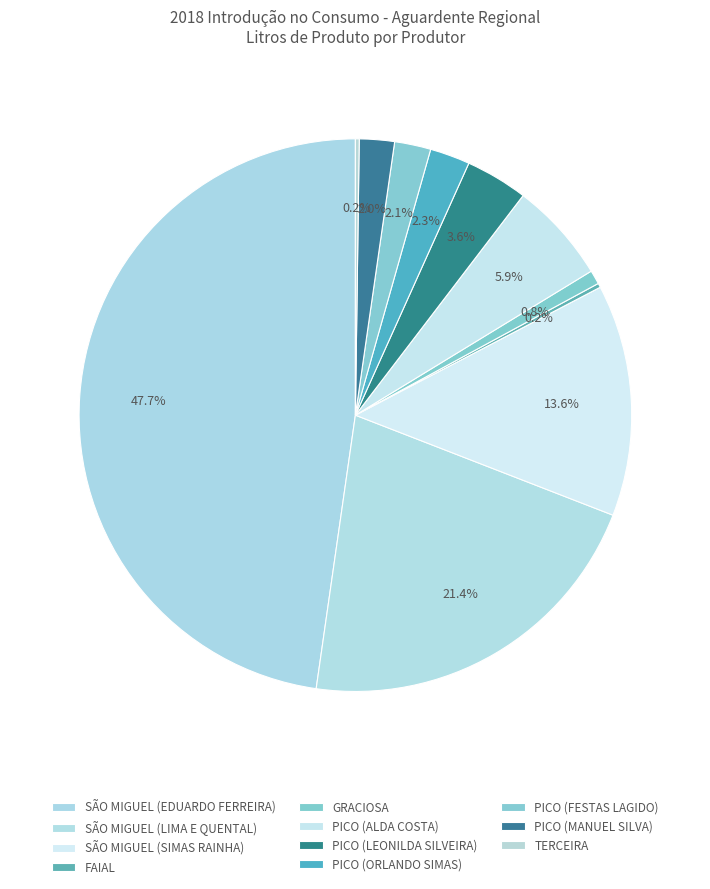

Which has a higher value, GRACIOSA or PICO (ORLANDO SIMAS)?

PICO (ORLANDO SIMAS)